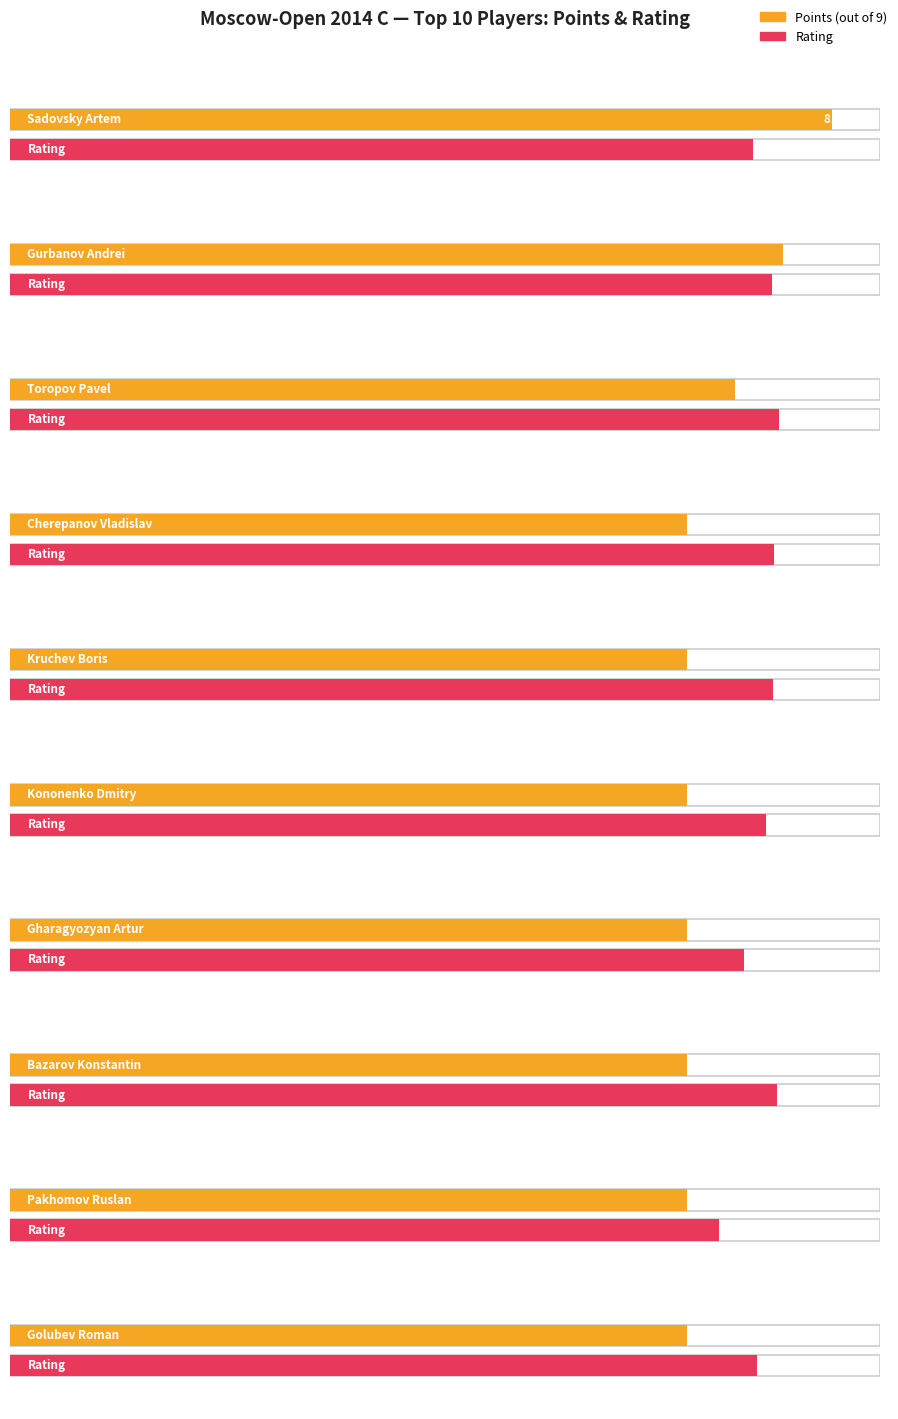

Reading right to left, transcribe all the data shown in this chart.

Points: 7.0	7.0	7.0	7.0	7.0	7.0	7.0	7.5	8.0	8.5
Rating: 2231.0	2119.0	2293.0	2193.0	2260.0	2281.0	2283.0	2298.0	2277.0	2220.0